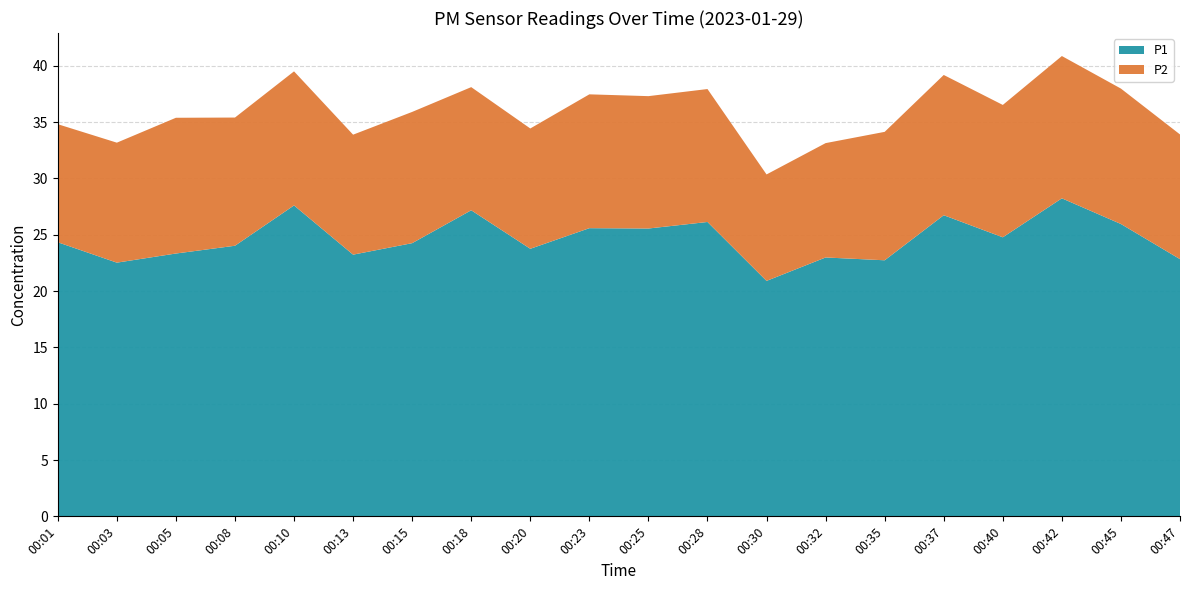

Reading left to right, extract all data points from this chart.

P1: 00:01=24.3	00:03=22.5	00:05=23.3	00:08=24.0	00:10=27.6	00:13=23.2	00:15=24.2	00:18=27.2	00:20=23.8	00:23=25.6	00:25=25.6	00:28=26.1	00:30=20.9	00:32=23.0	00:35=22.7	00:37=26.7	00:40=24.8	00:42=28.2	00:45=25.9	00:47=22.8
P2: 00:01=10.5	00:03=10.7	00:05=12.1	00:08=11.4	00:10=11.9	00:13=10.7	00:15=11.7	00:18=10.9	00:20=10.7	00:23=11.9	00:25=11.8	00:28=11.8	00:30=9.4	00:32=10.2	00:35=11.4	00:37=12.4	00:40=11.8	00:42=12.6	00:45=12.0	00:47=11.1